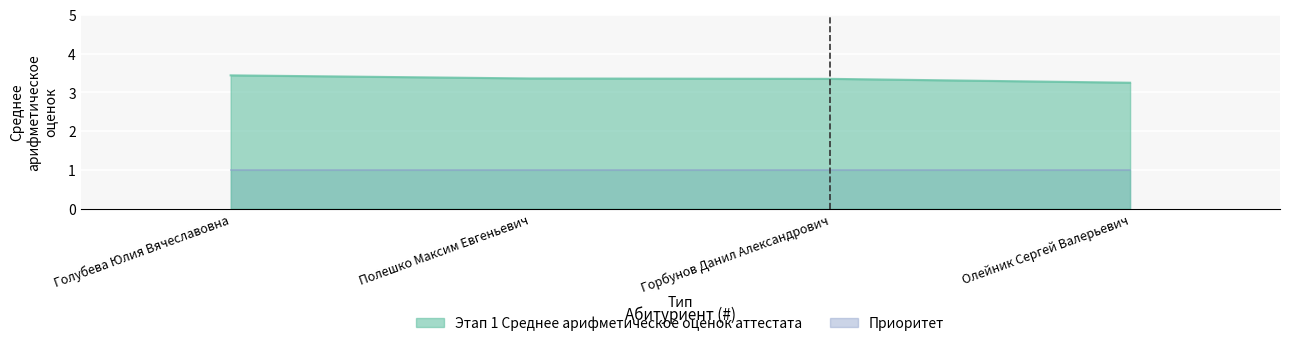

What is the average value?

3.4